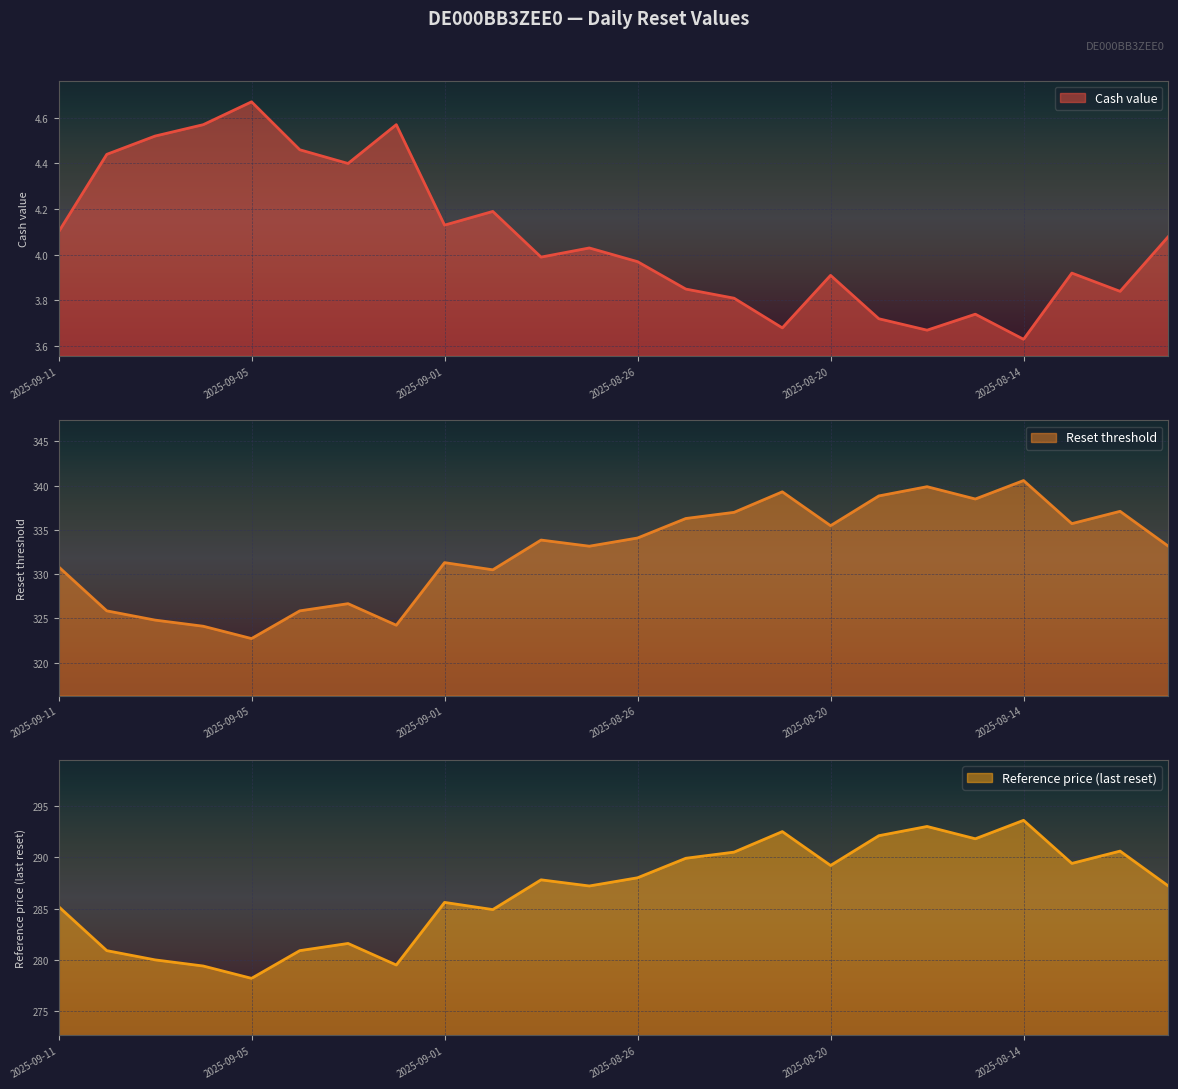

What is the sum of all Cash value values?

97.9